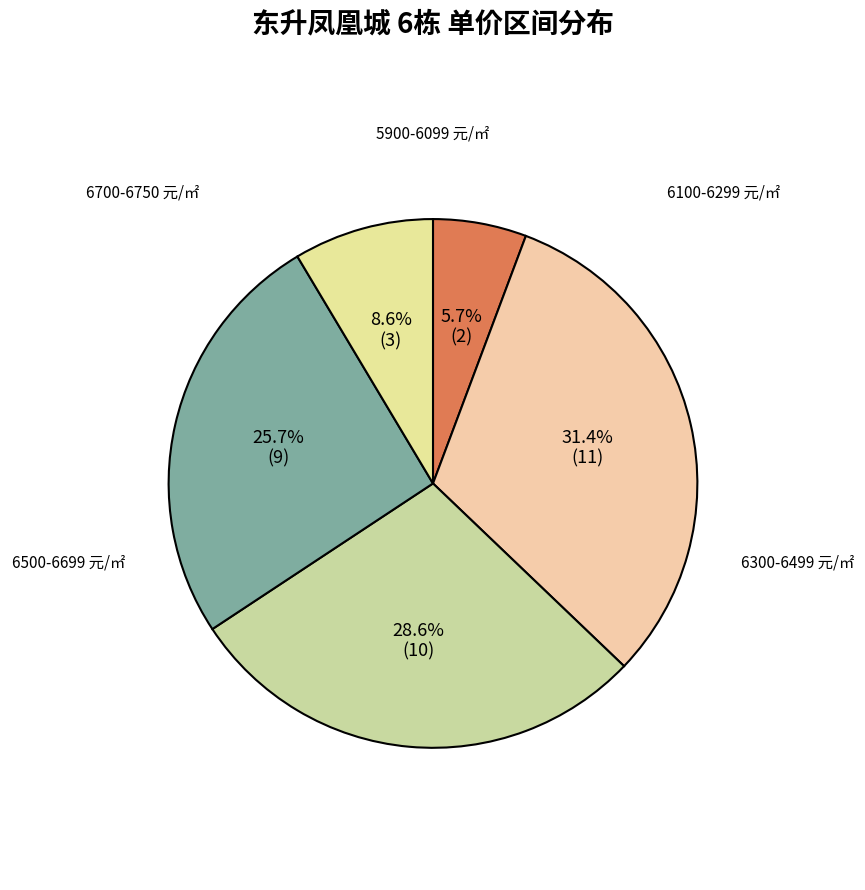

How many segments does this pie chart have?

5